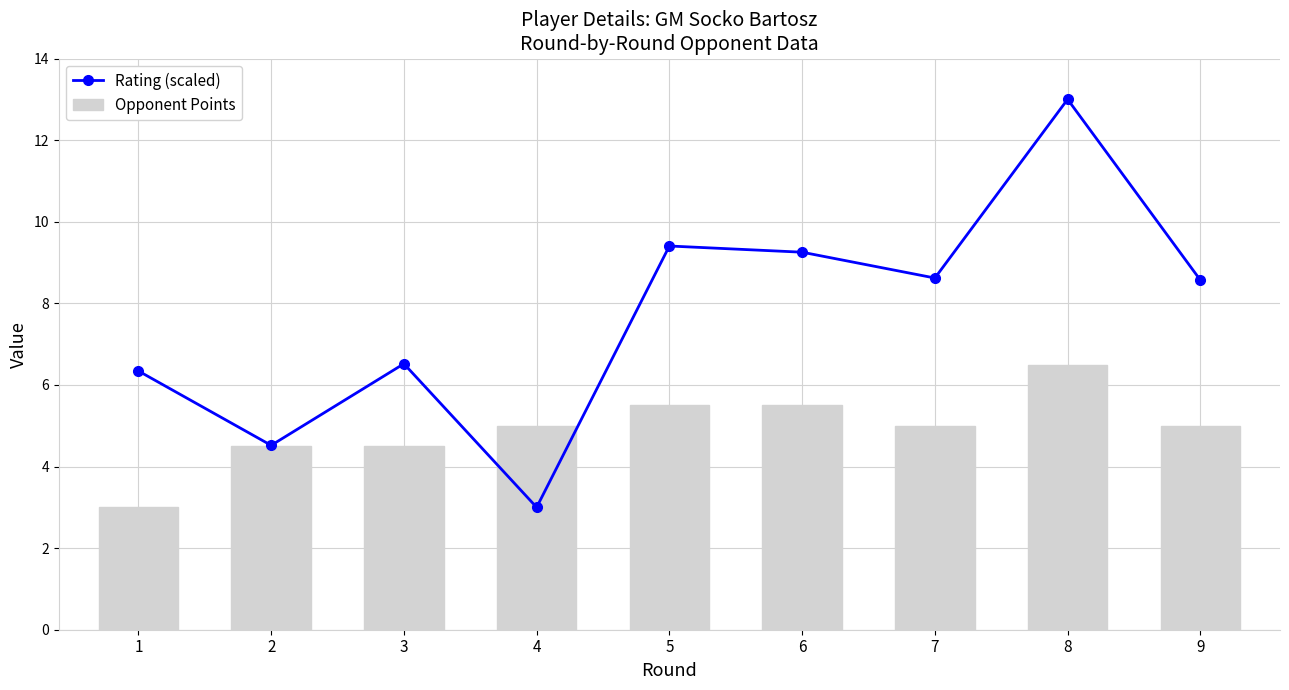

At how many categories does at least one series exceed 12?

1